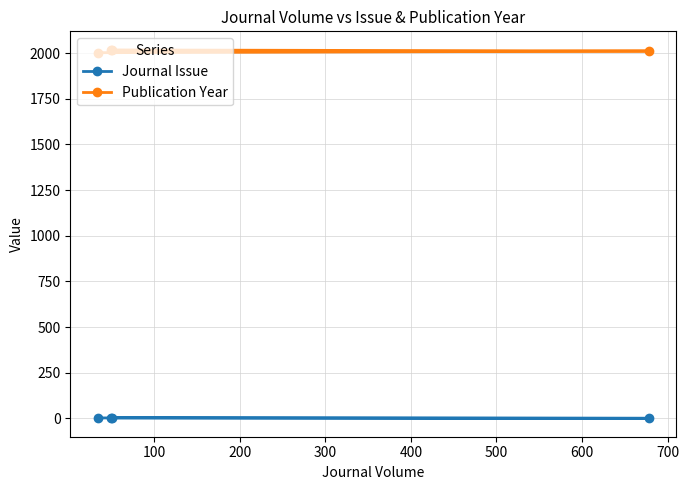

Which series has the largest total across all categories?

Publication Year